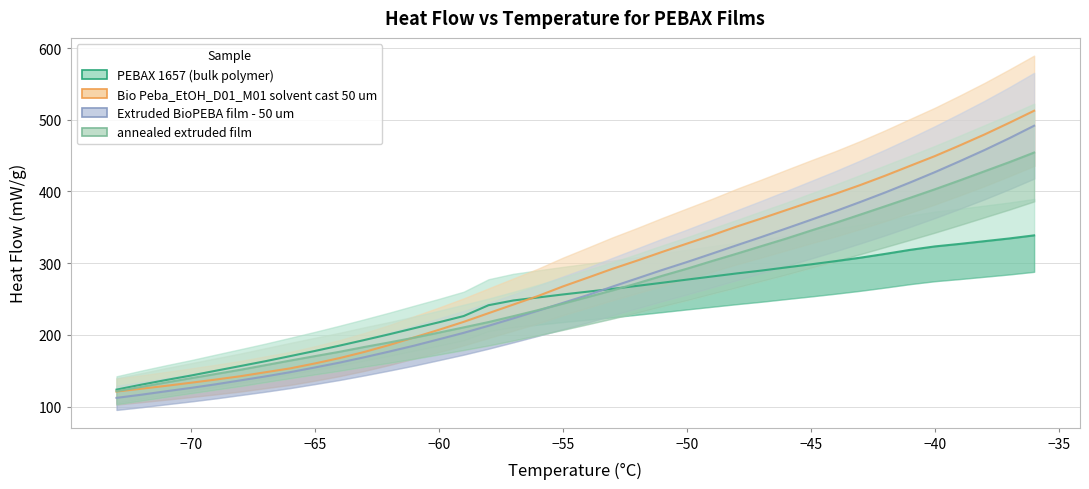

Count the number of categories in the chart.

38